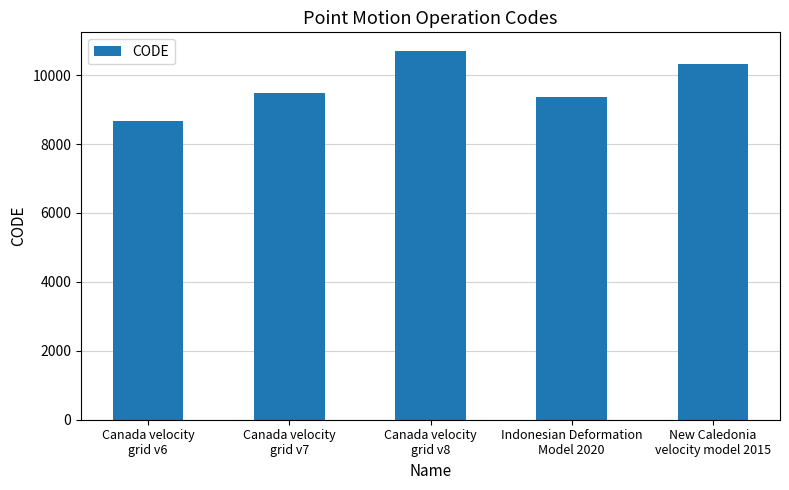

What is the label of the 3rd bar from the right?

Canada velocity
grid v8